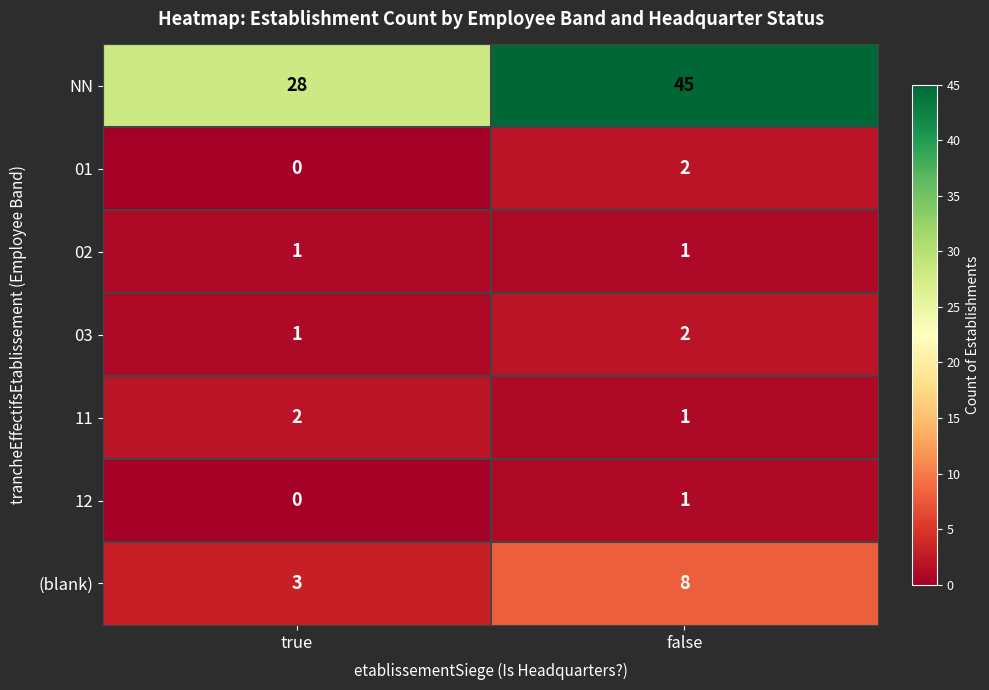

Is it true that 12 equals 0 at false?

False